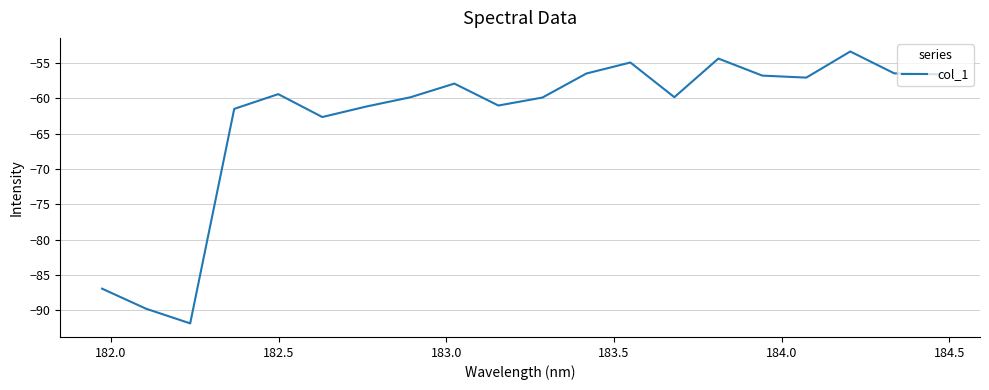

What is the smallest value displayed?

-91.8